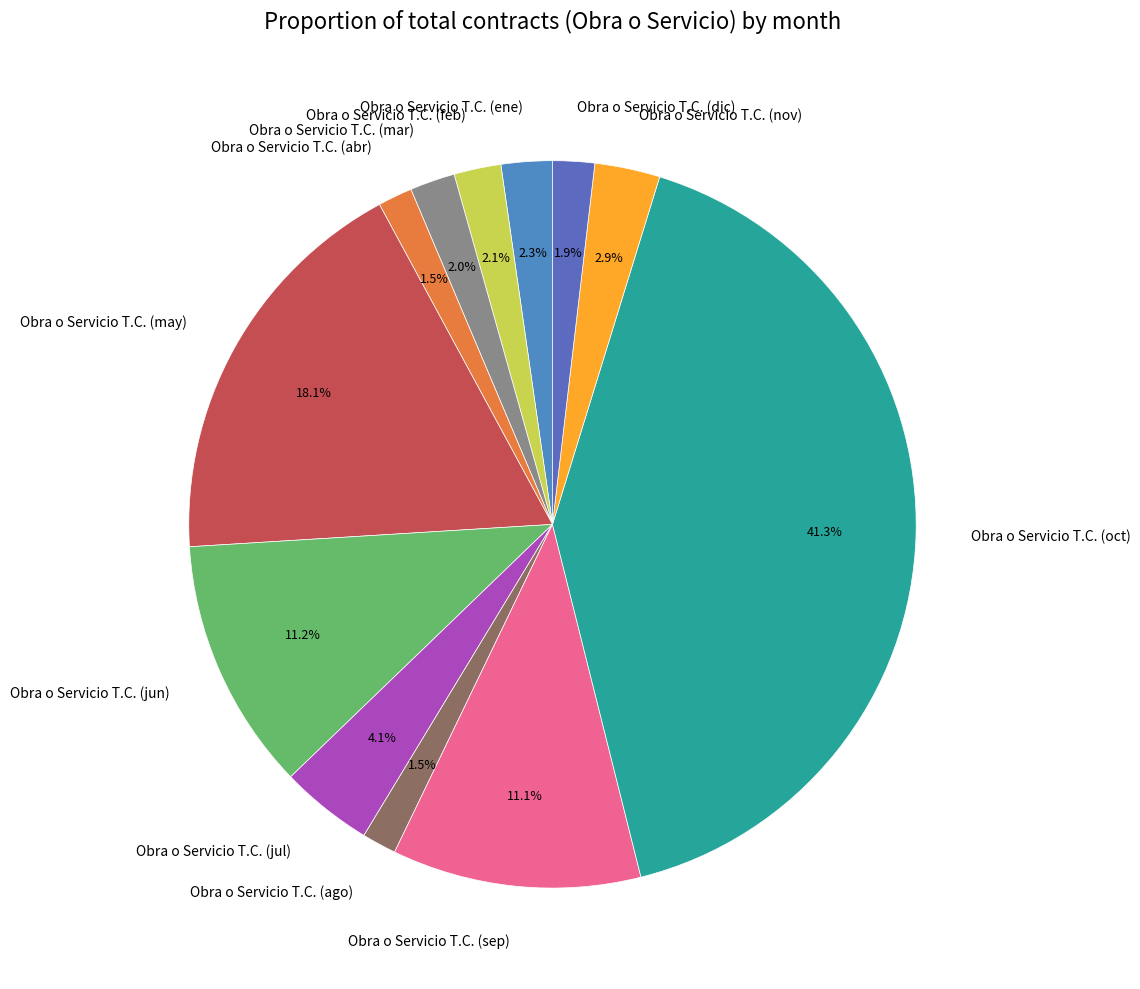

Is there any slice that represents more than half of the pie?

No